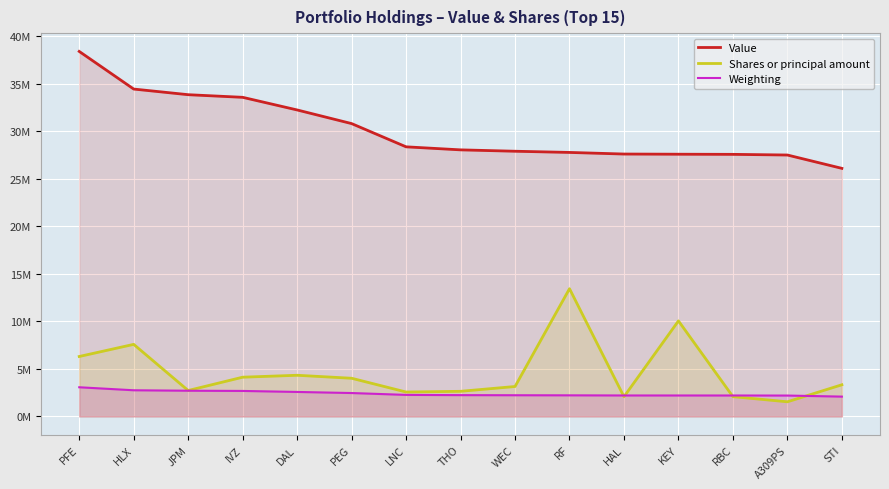

Which has a higher value, PEG or WEC?

PEG